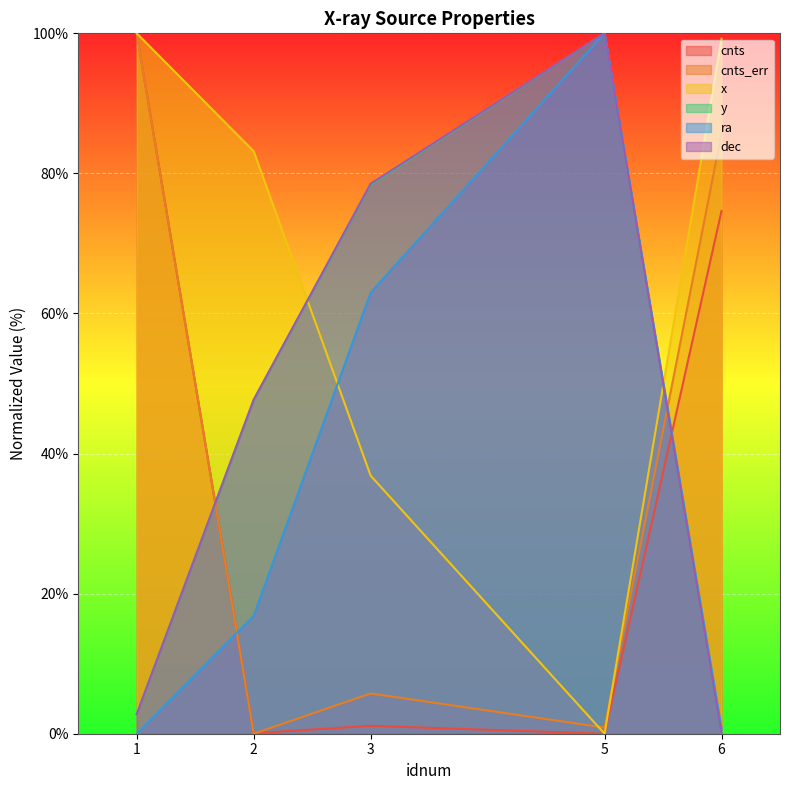

After their last crossing, which series has the higher values: cnts or ra?

cnts